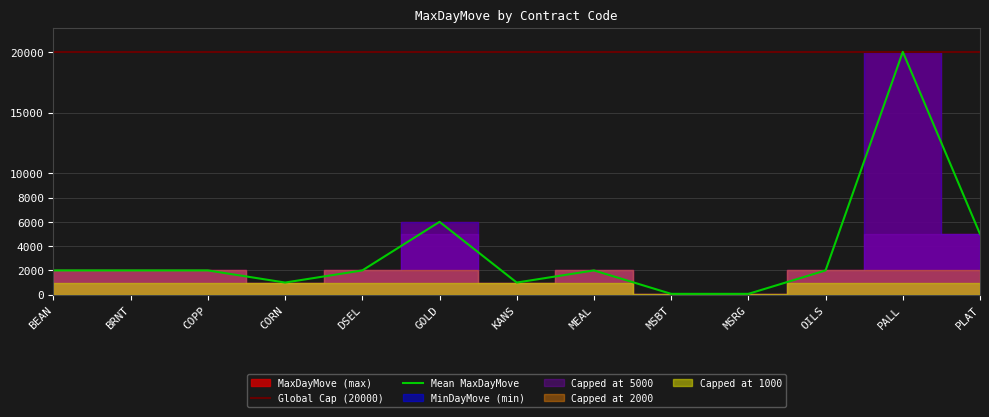

Reading left to right, extract all data points from this chart.

Global Cap (20000): 20000	20000	20000	20000	20000	20000	20000	20000	20000	20000	20000	20000	20000
Mean MaxDayMove: 2000	2000	2000	1000	2000	6000	1000	2000	70	70	2000	20000	5000